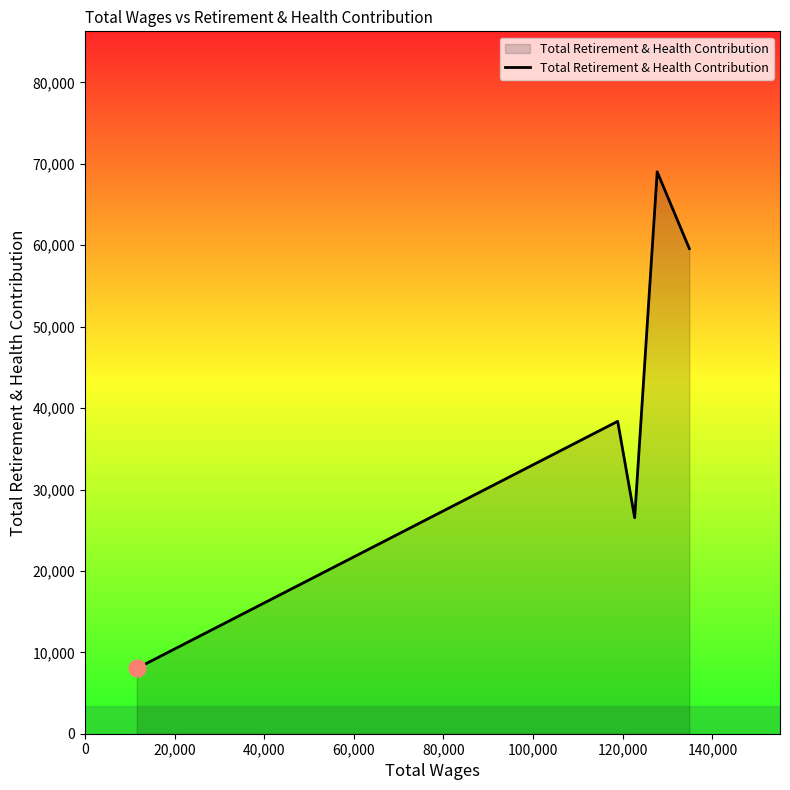

What is the difference between the maximum and second lowest values?

42490.2